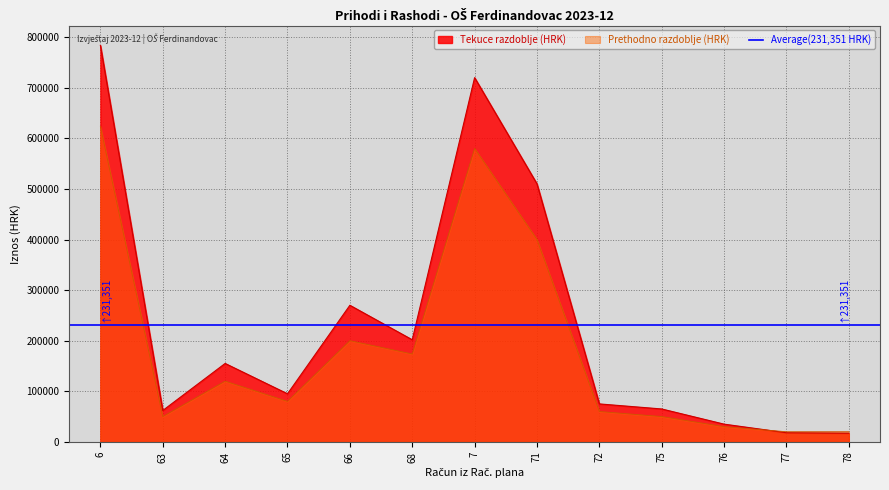

Does the chart display data point markers on the line(s)?

No